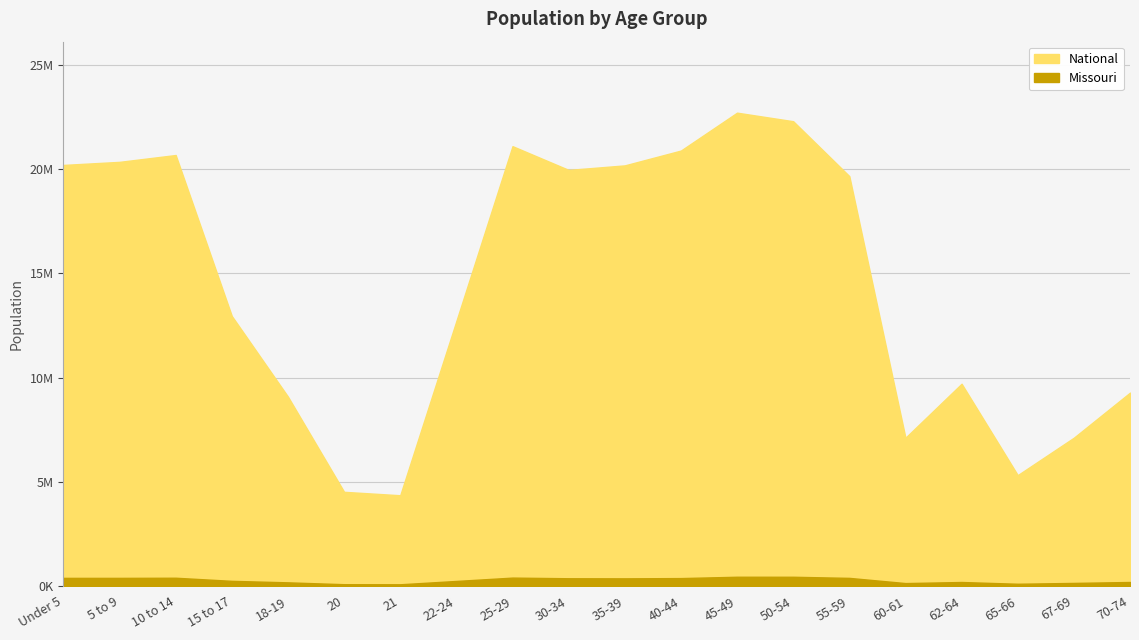

What is the difference between the maximum and minimum values in the National series?

18354297